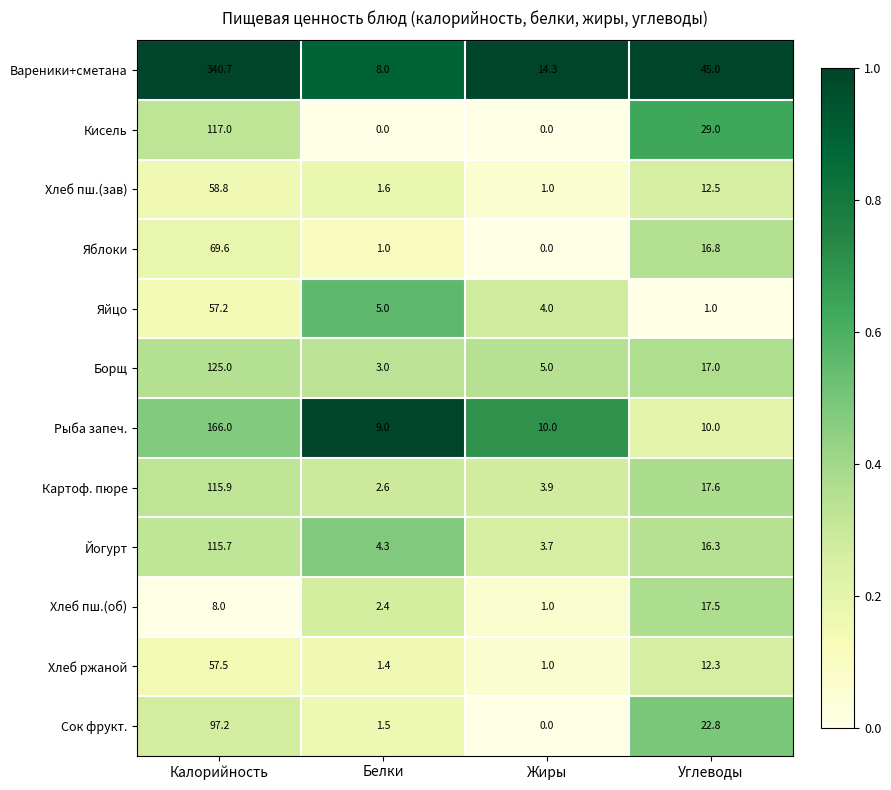

What is the lowest value of the Картоф. пюре series?

2.6